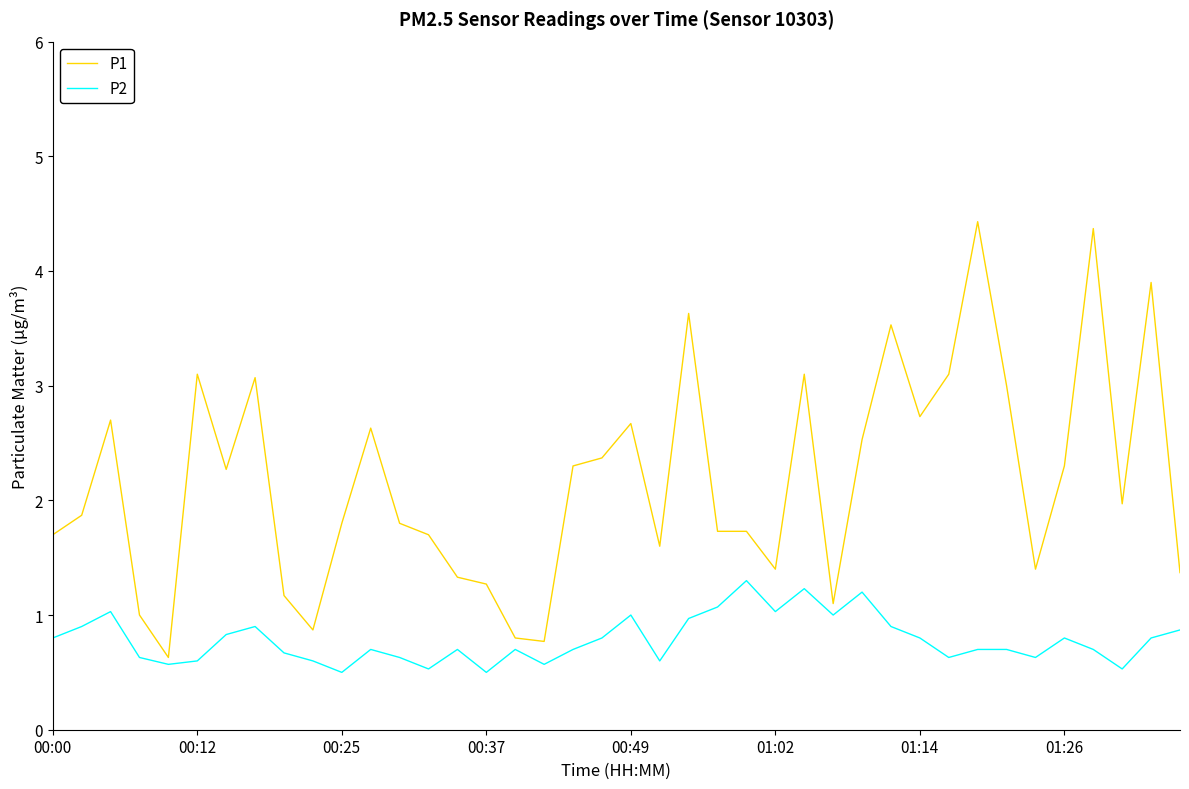

Reading left to right, extract all data points from this chart.

P1: 1.7	1.9	2.7	1.0	0.6	3.1	2.3	3.1	1.2	0.9	1.8	2.6	1.8	1.7	1.3	1.3	0.8	0.8	2.3	2.4	2.7	1.6	3.6	1.7	1.7	1.4	3.1	1.1	2.5	3.5	2.7	3.1	4.4	3.0	1.4	2.3	4.4	2.0	3.9	1.4
P2: 0.8	0.9	1.0	0.6	0.6	0.6	0.8	0.9	0.7	0.6	0.5	0.7	0.6	0.5	0.7	0.5	0.7	0.6	0.7	0.8	1.0	0.6	1.0	1.1	1.3	1.0	1.2	1.0	1.2	0.9	0.8	0.6	0.7	0.7	0.6	0.8	0.7	0.5	0.8	0.9